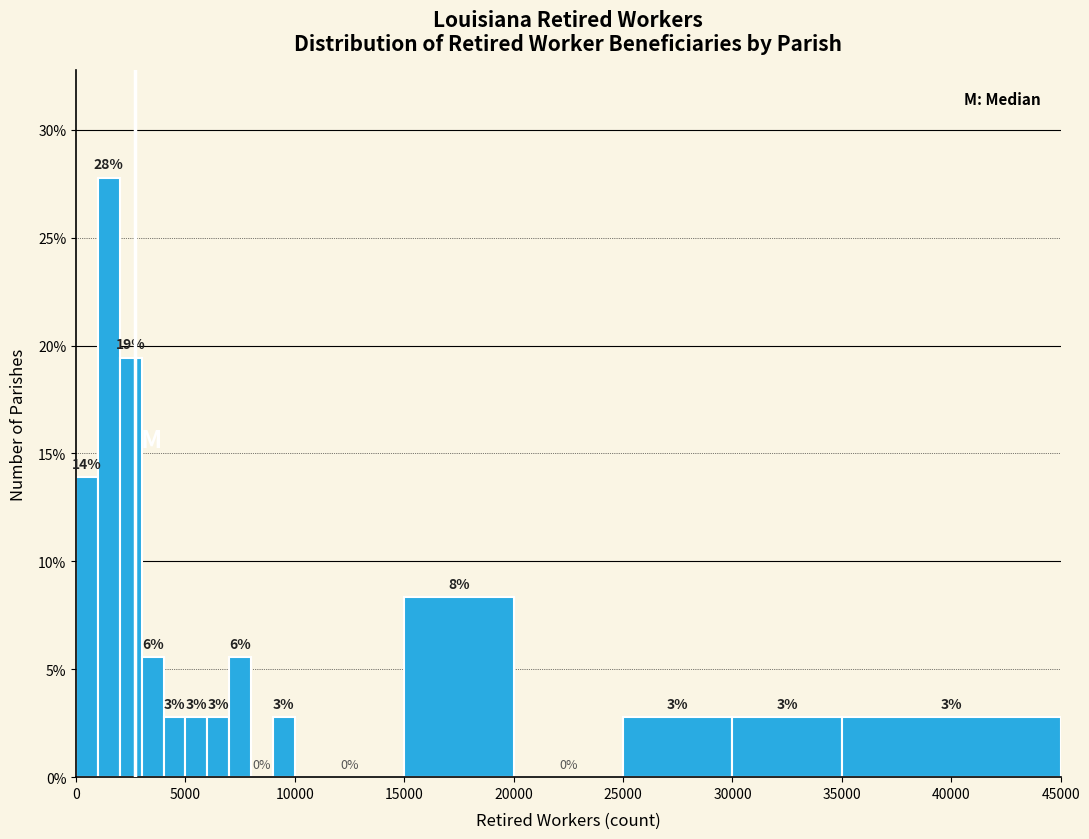

Around what value on the x-axis is the tallest bar? Give the approximate position of its centre, as read against the axis.

1500